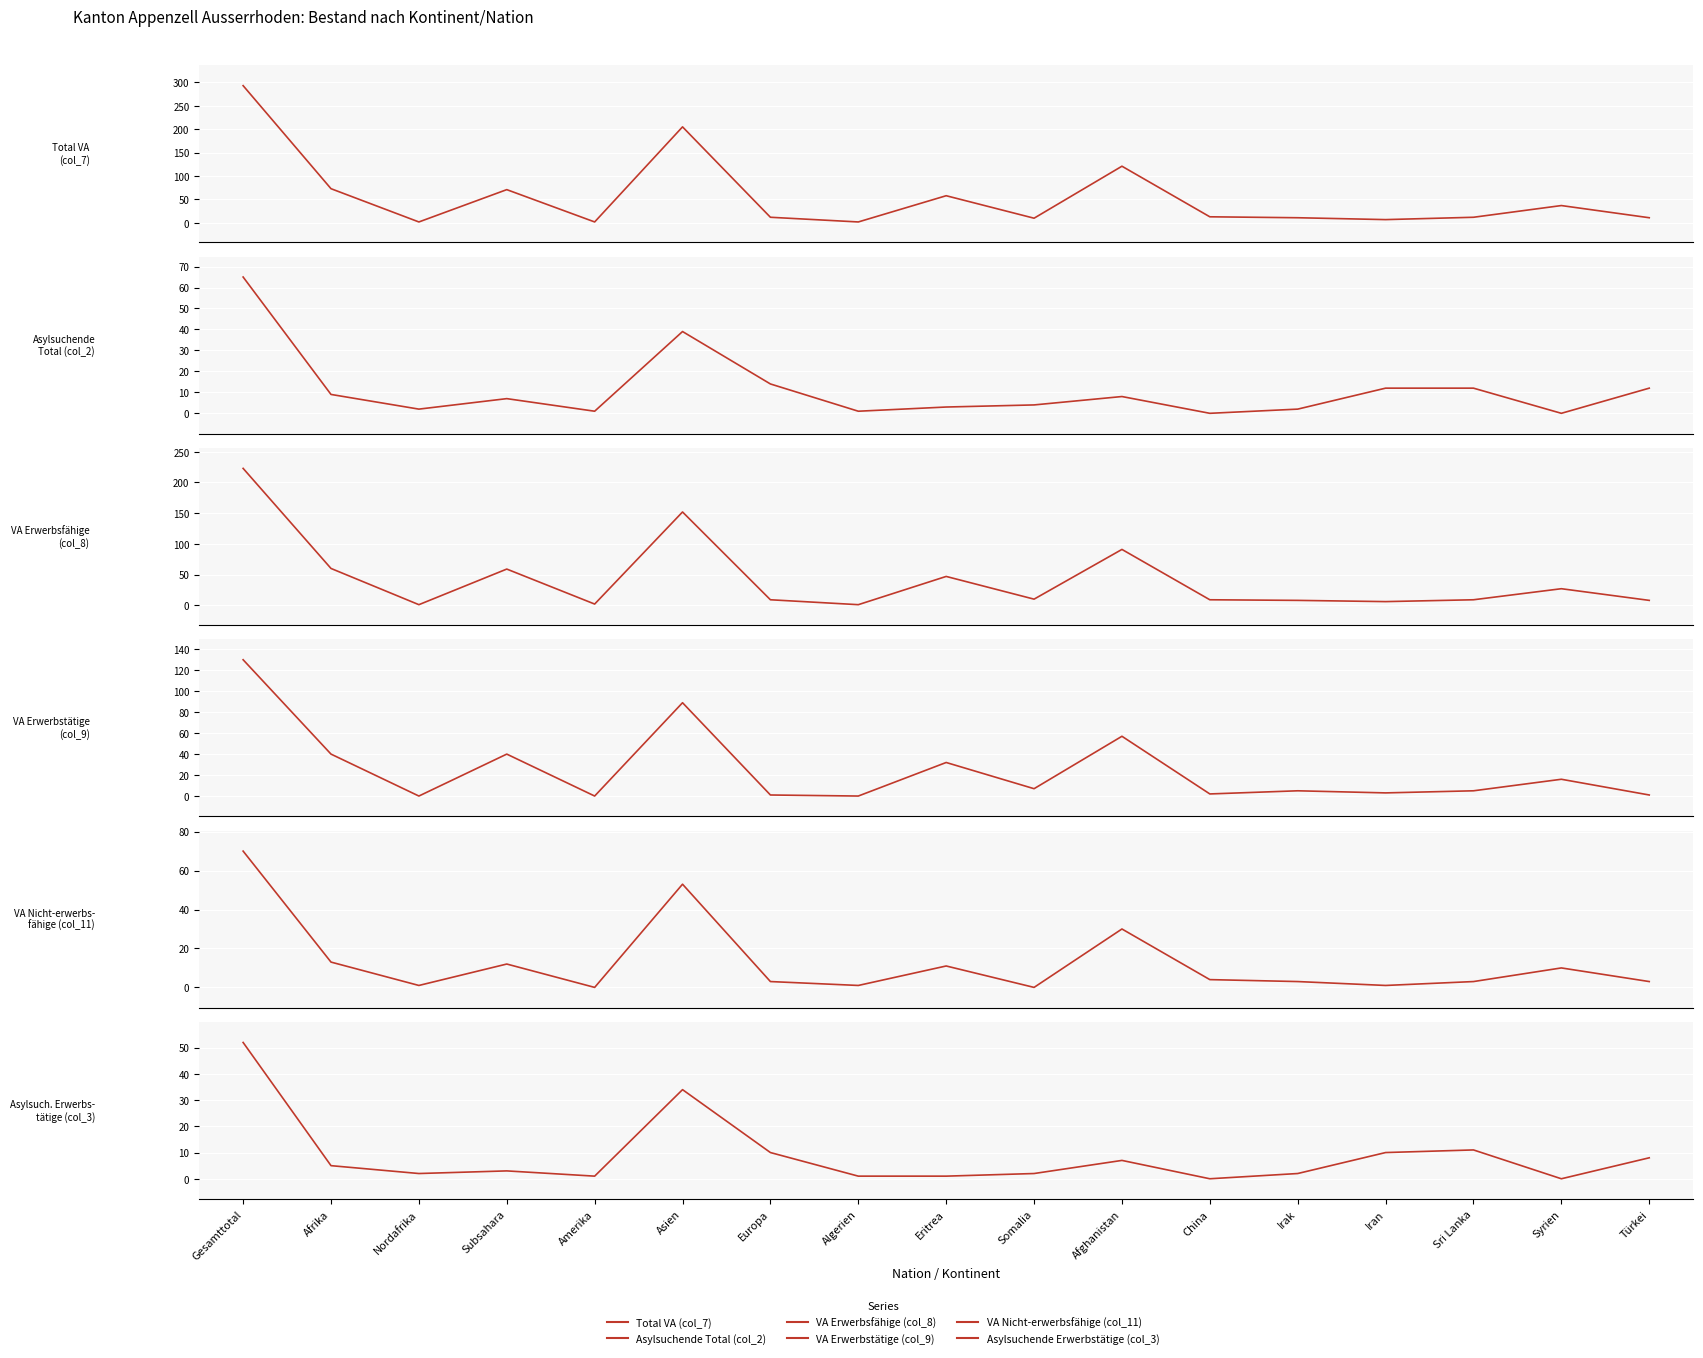

Between Nordafrika and Subsahara, which is larger?

Subsahara